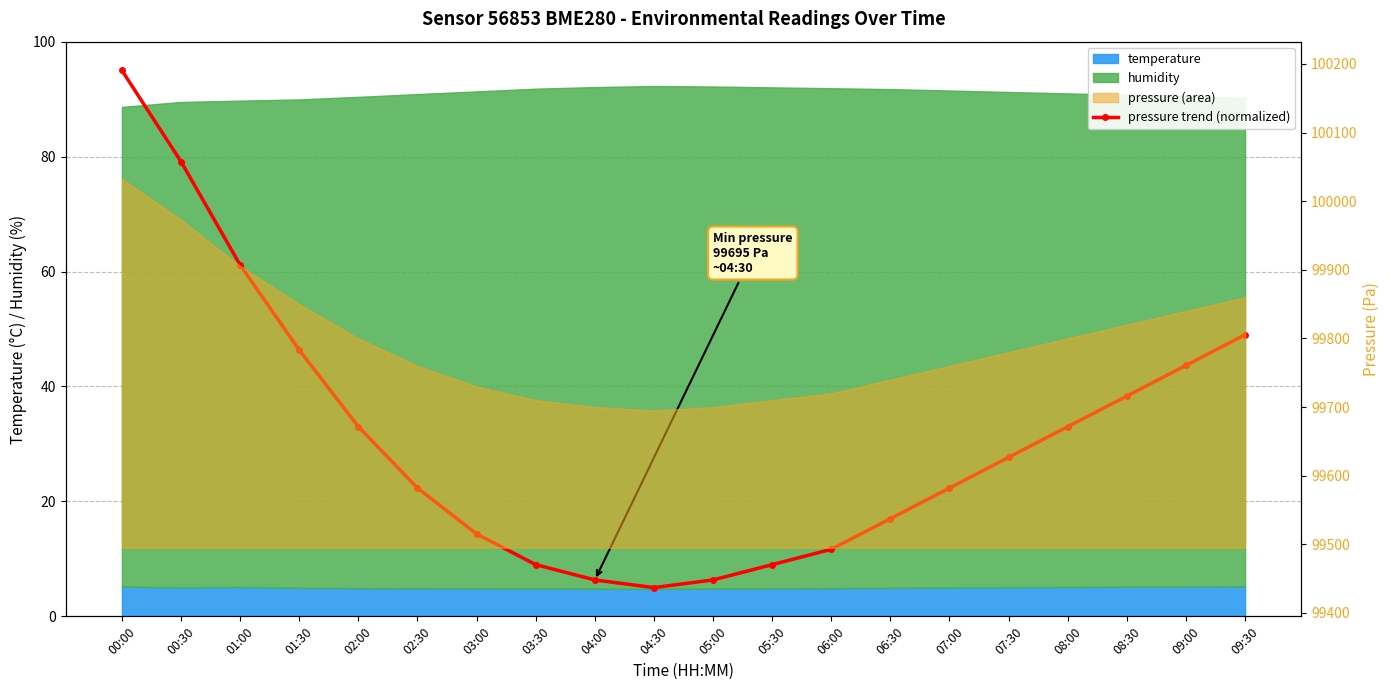

Which label corresponds to the smallest value in the chart?

04:30